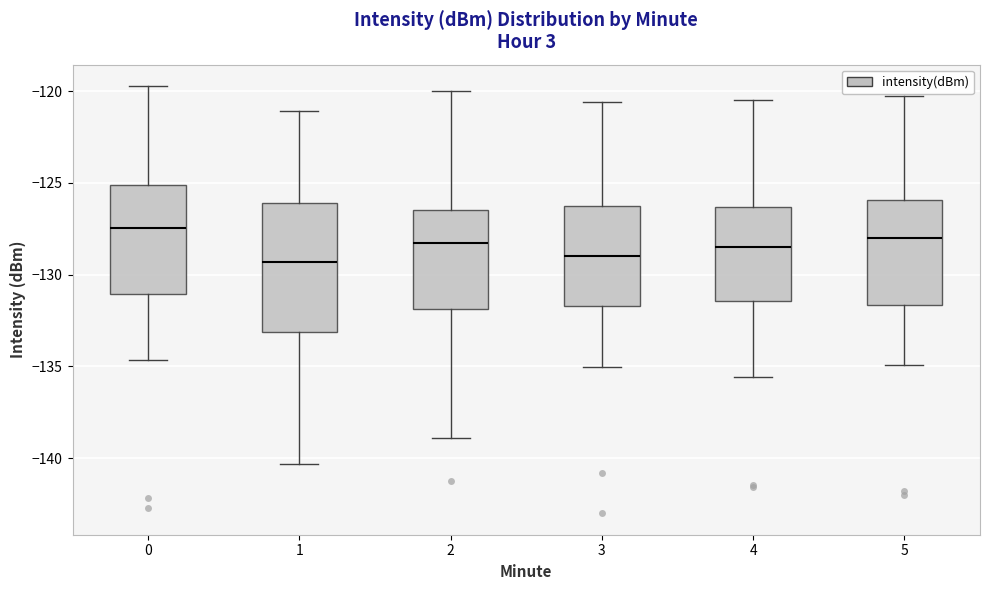

Reading left to right, read every box against the y-axis: the position of its median line, the range the box covers, and the ends of its whiskers. The values are not printed on the chart, so give them approximately, as read against the axis.

0: median -127.5, box -131.0 to -125.0, whiskers -134.5 to -119.5
1: median -129.5, box -133.0 to -126.0, whiskers -140.5 to -121.0
2: median -128.5, box -132.0 to -126.5, whiskers -139.0 to -120.0
3: median -129.0, box -131.5 to -126.0, whiskers -135.0 to -120.5
4: median -128.5, box -131.5 to -126.5, whiskers -135.5 to -120.5
5: median -128.0, box -131.5 to -126.0, whiskers -135.0 to -120.0